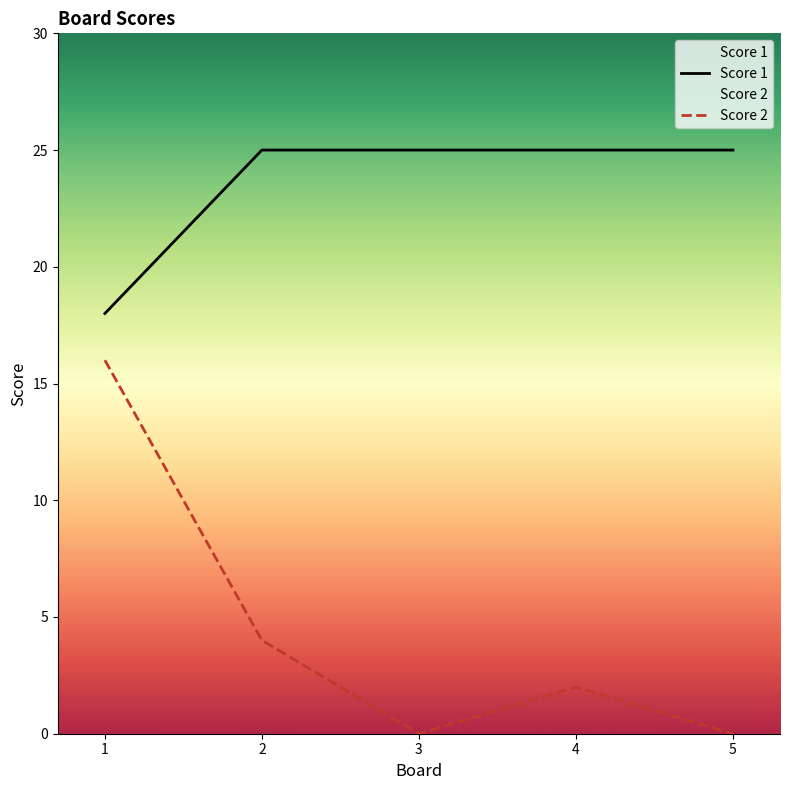

The value of Score 2 at 2 is 4. True or false?

True